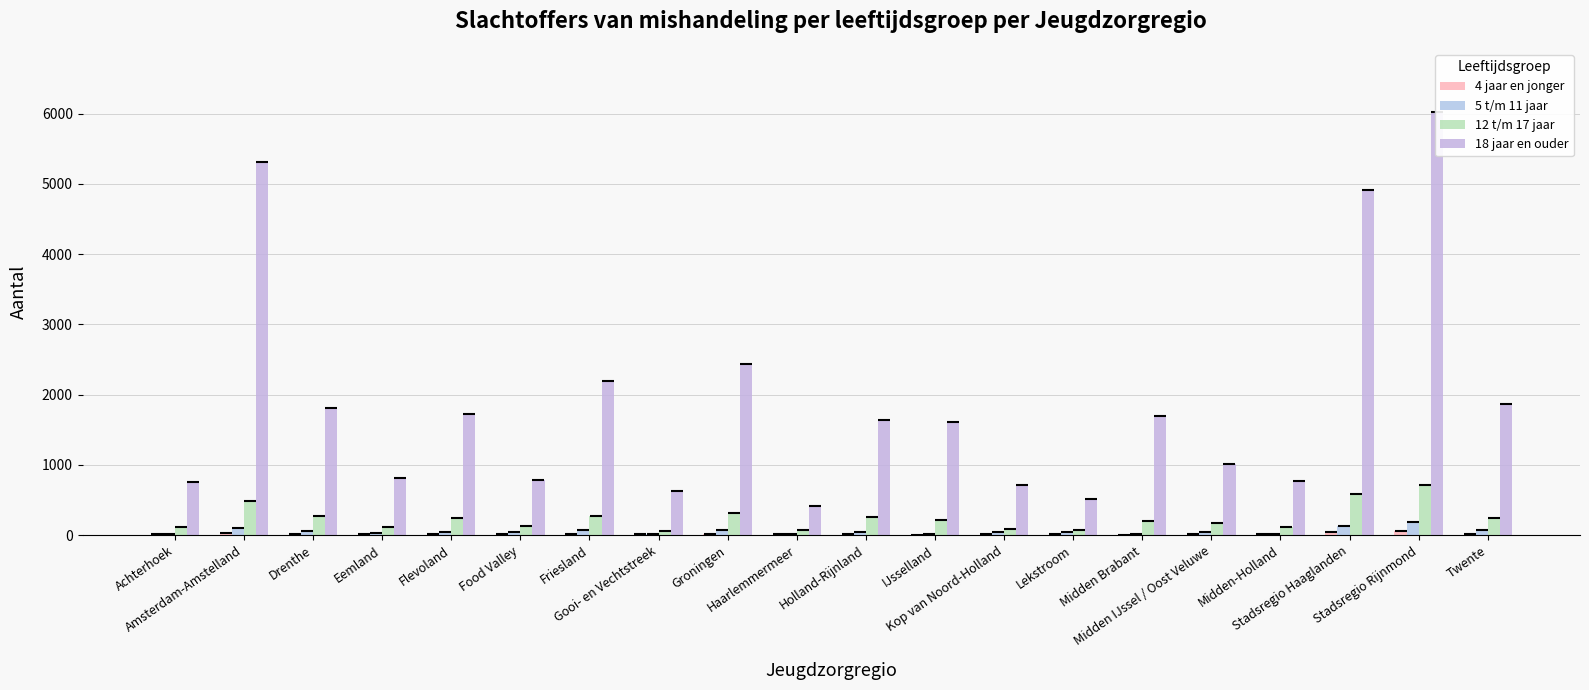

What is the difference between the maximum and minimum values in the 5 t/m 11 jaar series?

170